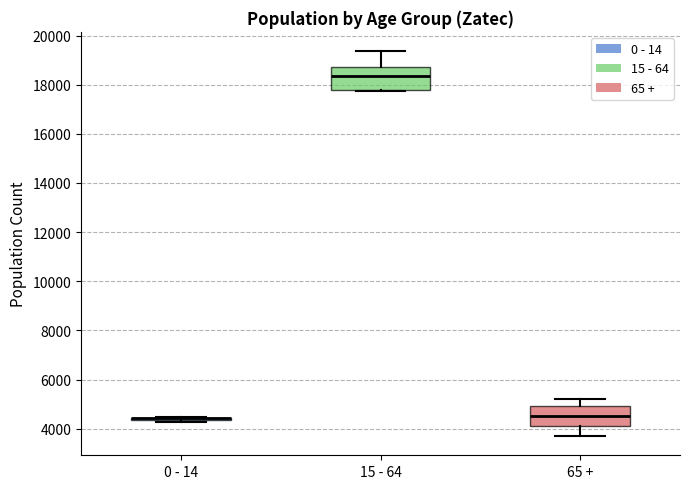

Reading left to right, transcribe this box plot: for each box, give where its median line is, the range the box spans, and where its two whiskers end, as read against the y-axis. The values are not printed on the chart, so give them approximately, as read against the axis.

0 - 14: box collapsed to a line at 4400, whiskers 4200 to 4400
15 - 64: median 18400, box 17800 to 18800, whiskers 17800 to 19400
65 +: median 4600, box 4200 to 5000, whiskers 3800 to 5200